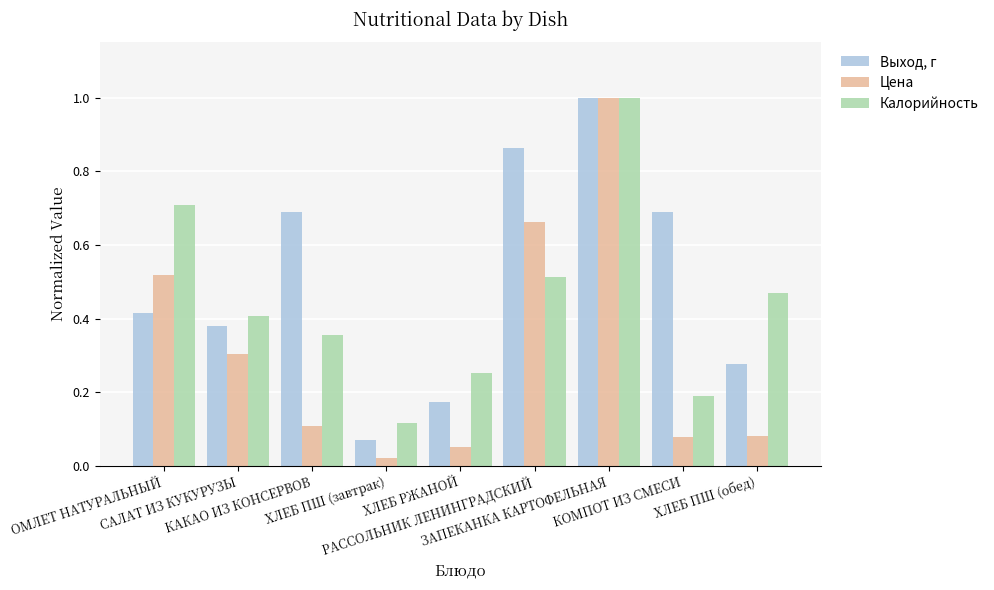

What is the greatest value displayed?

1.0